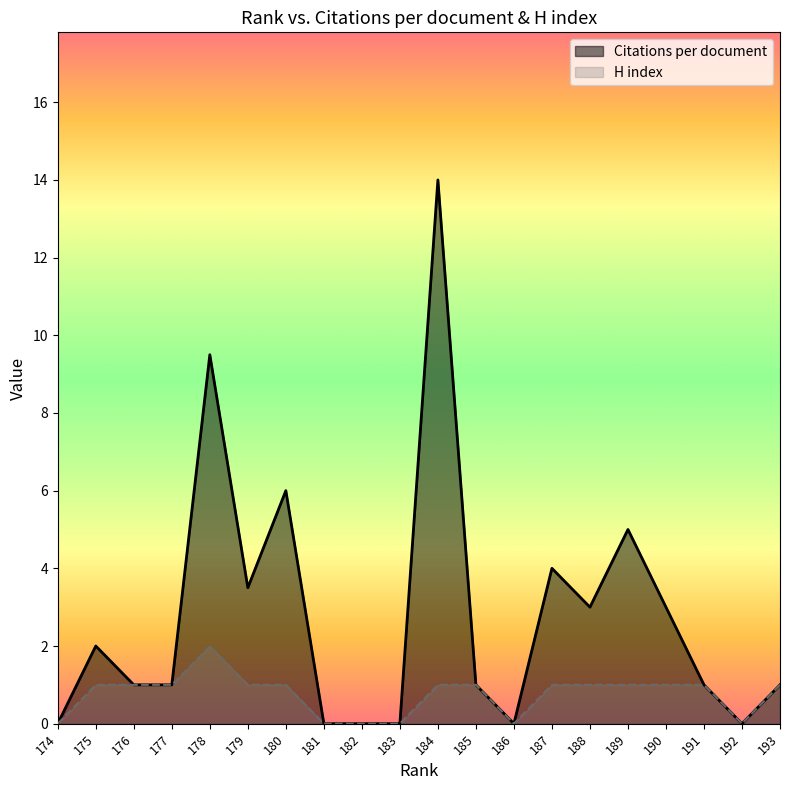

How many lines are shown in the chart?

2